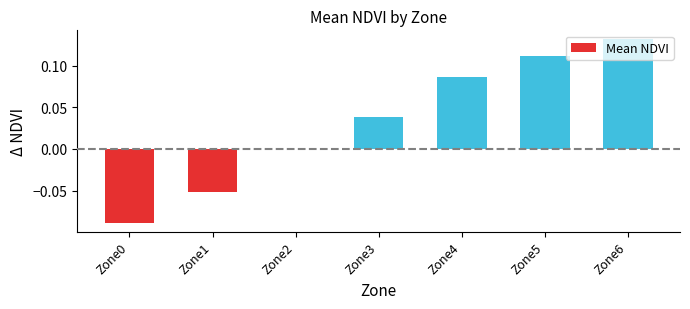

How many distinct data groups are displayed?

1